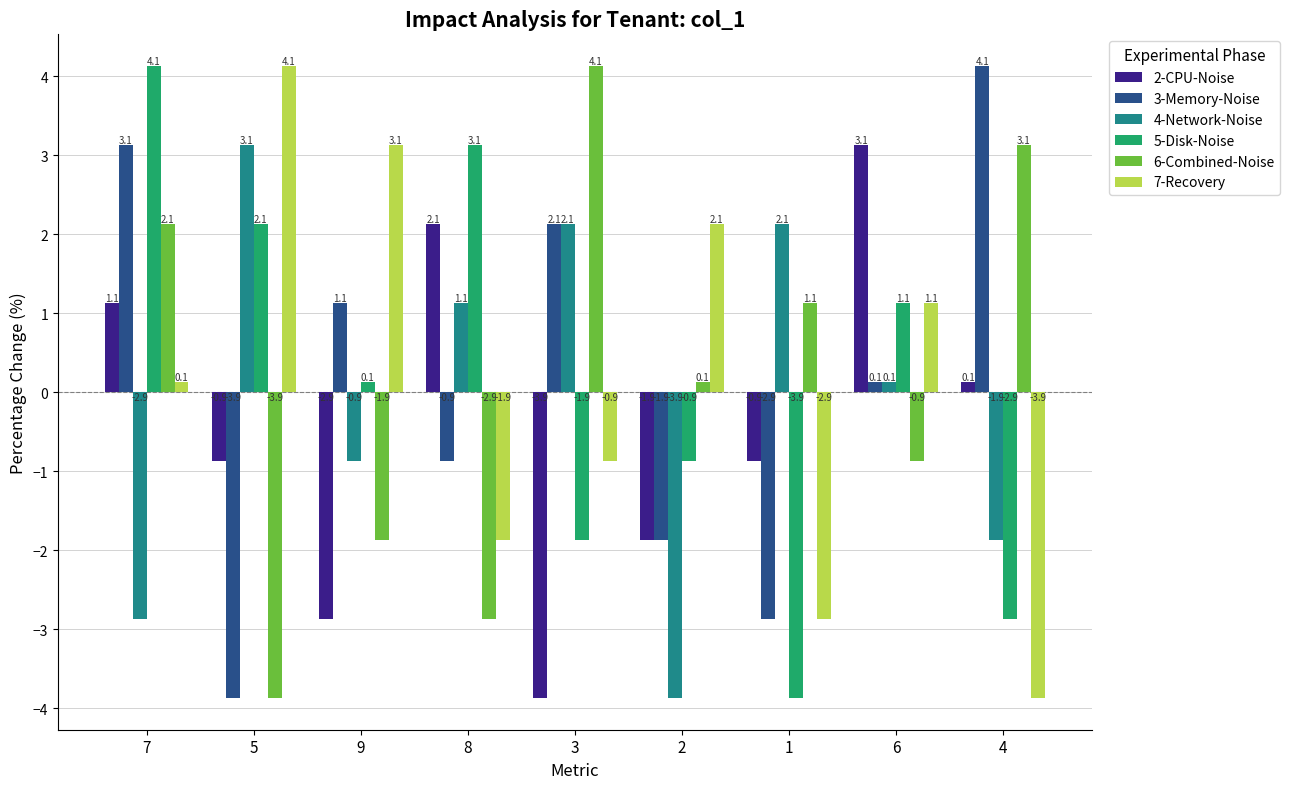

What is the sum of all 4-Network-Noise values?

-0.8